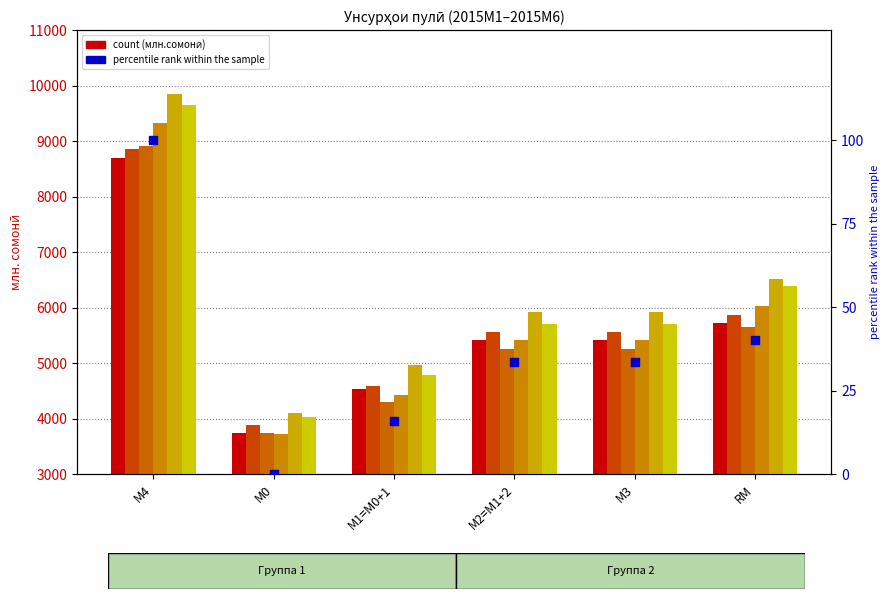

At how many categories does at least one series exceed 7224?

1